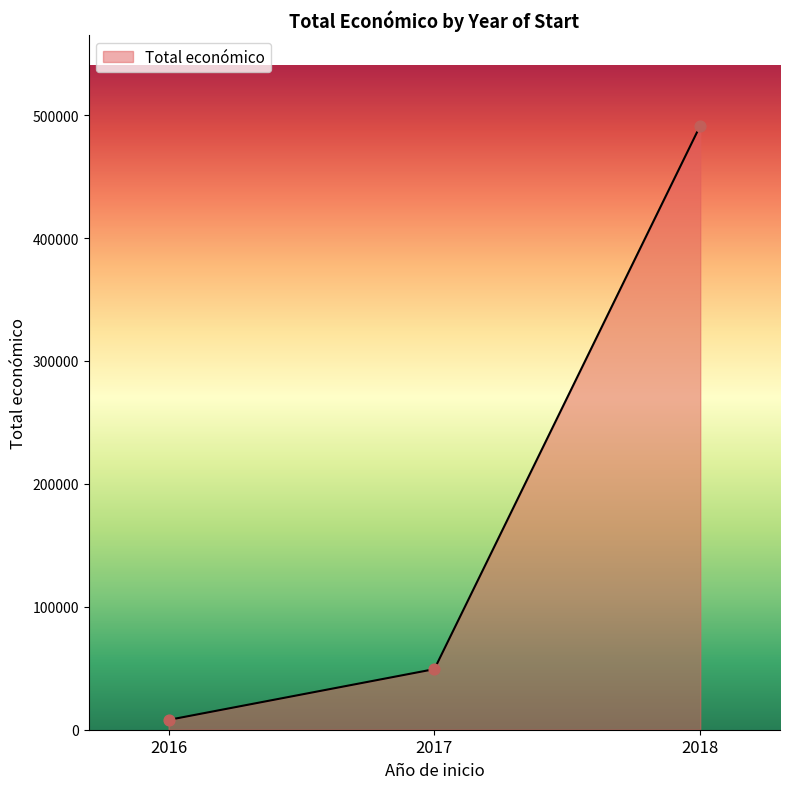

What is the change in value from 2017 to 2018?

+442183